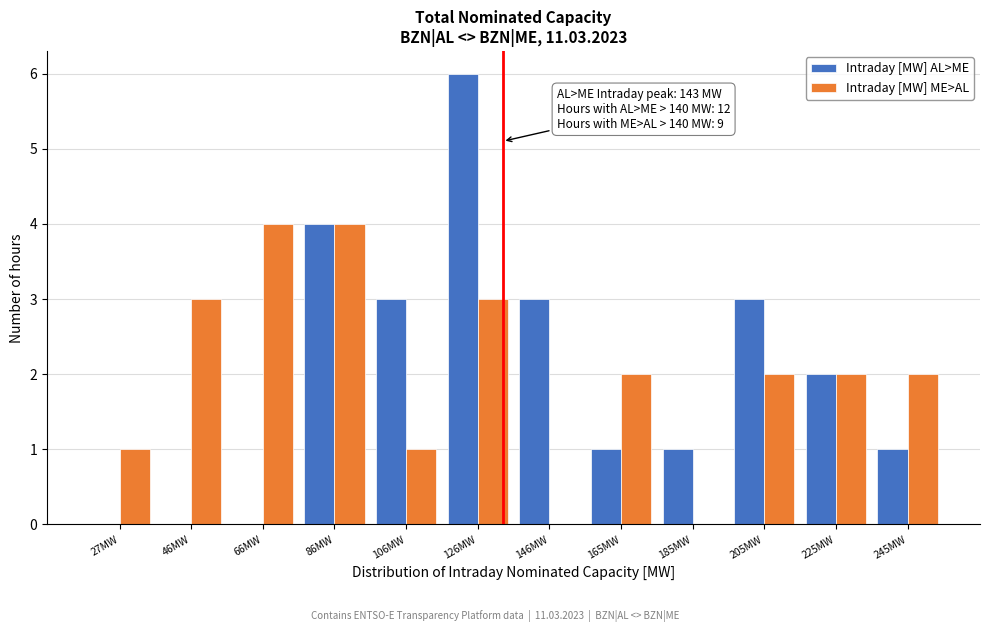

Reading left to right, what are all the values shown in this chart?

Intraday [MW] AL>ME: 27MW=0	46MW=0	66MW=0	86MW=4	106MW=3	126MW=6	146MW=3	165MW=1	185MW=1	205MW=3	225MW=2	245MW=1
Intraday [MW] ME>AL: 27MW=1	46MW=3	66MW=4	86MW=4	106MW=1	126MW=3	146MW=0	165MW=2	185MW=0	205MW=2	225MW=2	245MW=2